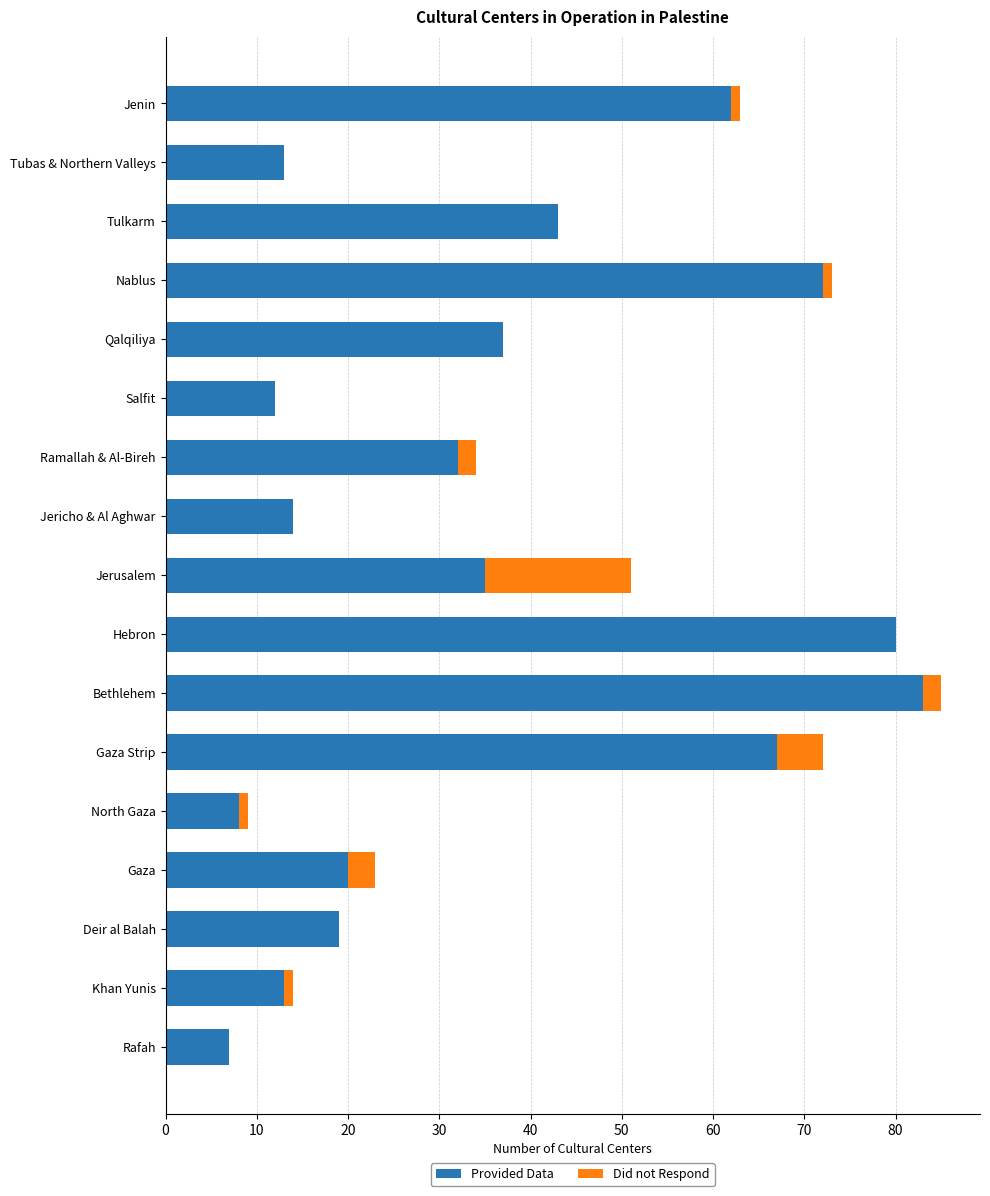

True or false: Provided Data has a value of 9 at Tubas & Northern Valleys.

False